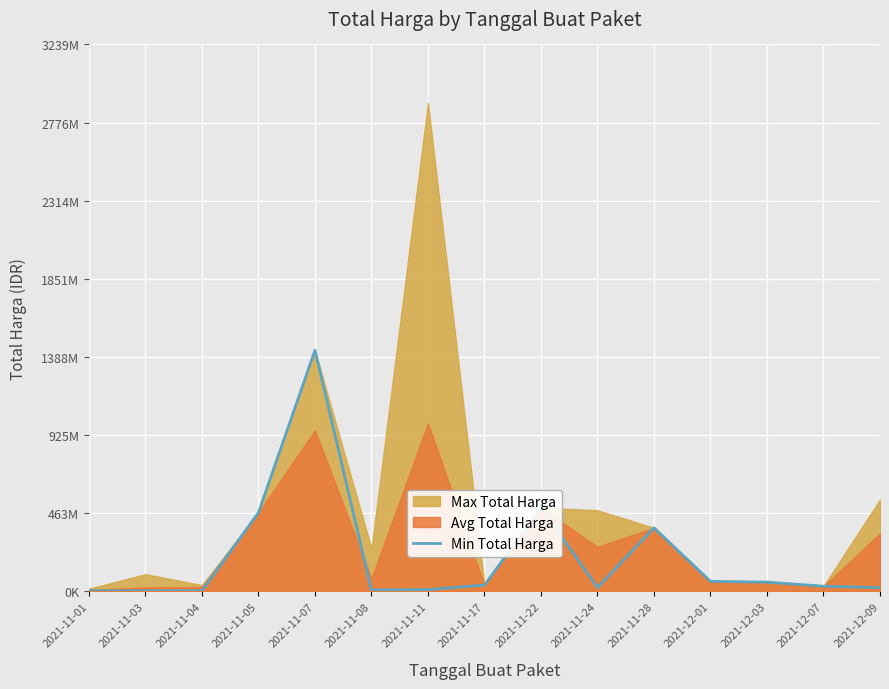

What value does the data have at 2021-11-28, to the nearest 100?

373404000